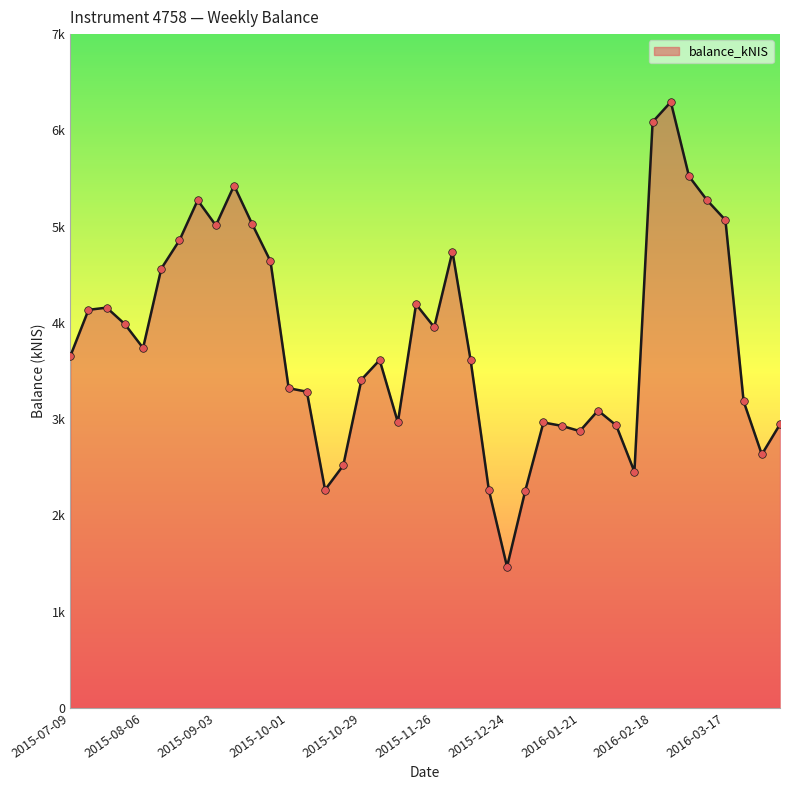

Does the chart have visible grid lines?

No